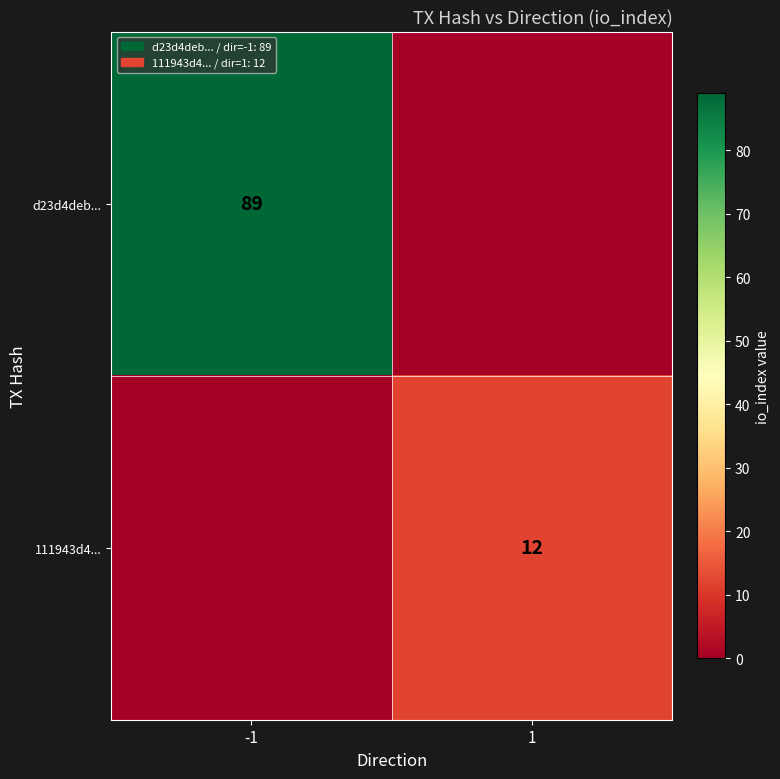

Which has a higher value, -1 or 1?

-1